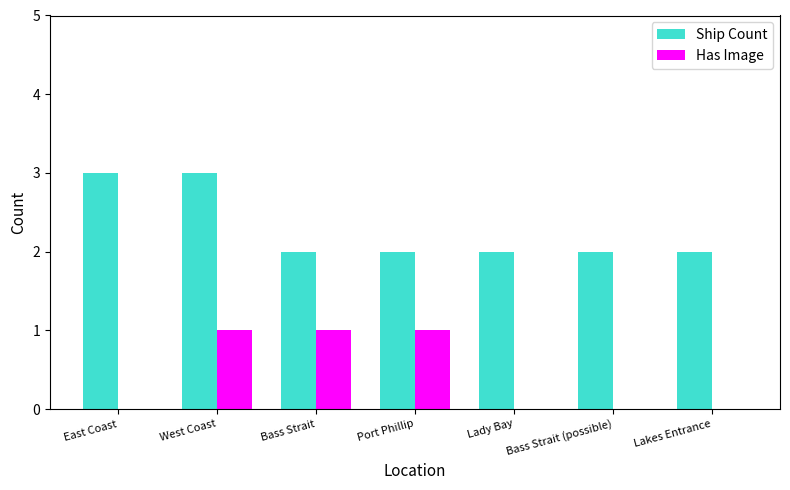

True or false: Ship Count has a value of 5 at East Coast.

False